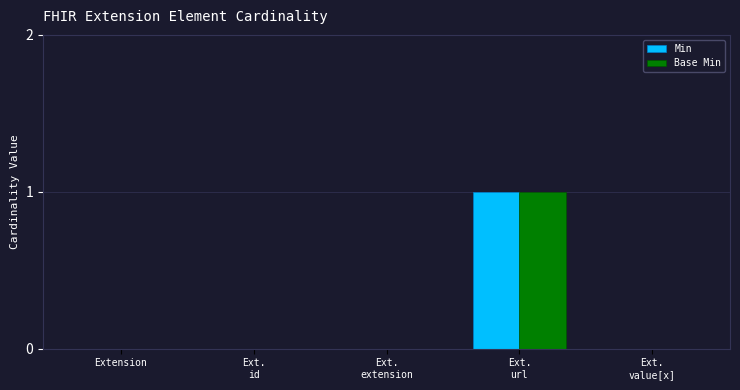

What is the maximum value for Base Min?

1